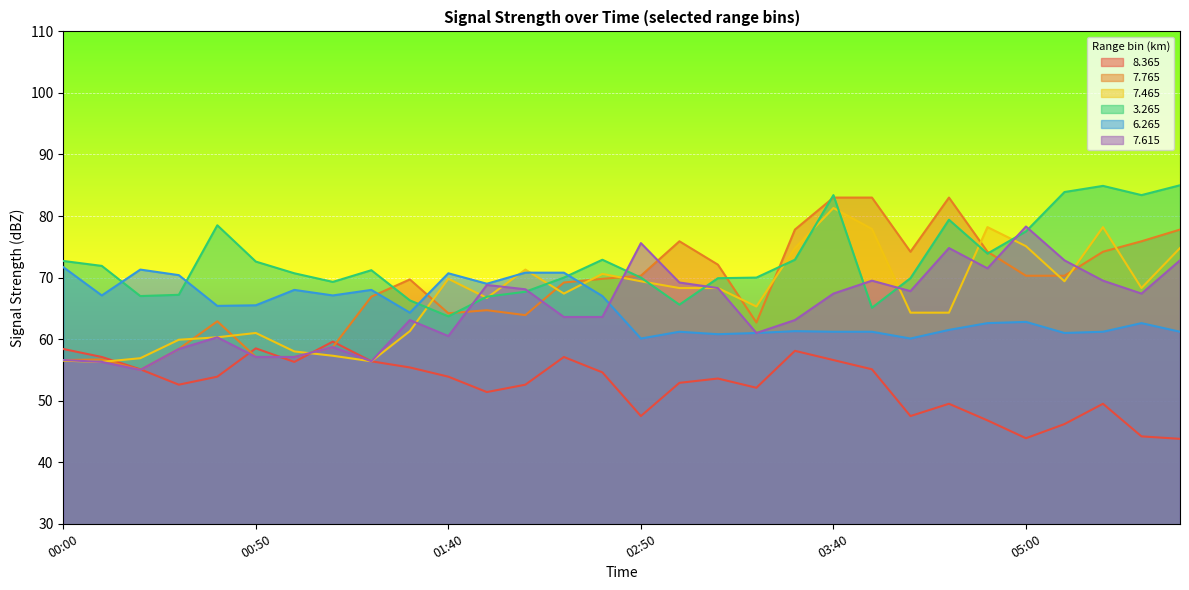

At which label is   6.265 closest to 65?

00:40